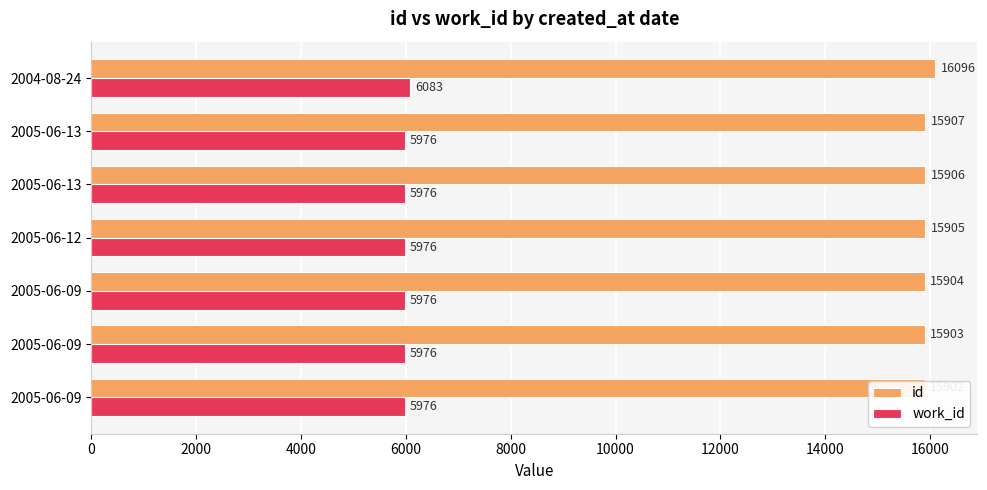

At how many categories does at least one series exceed 7161?

7